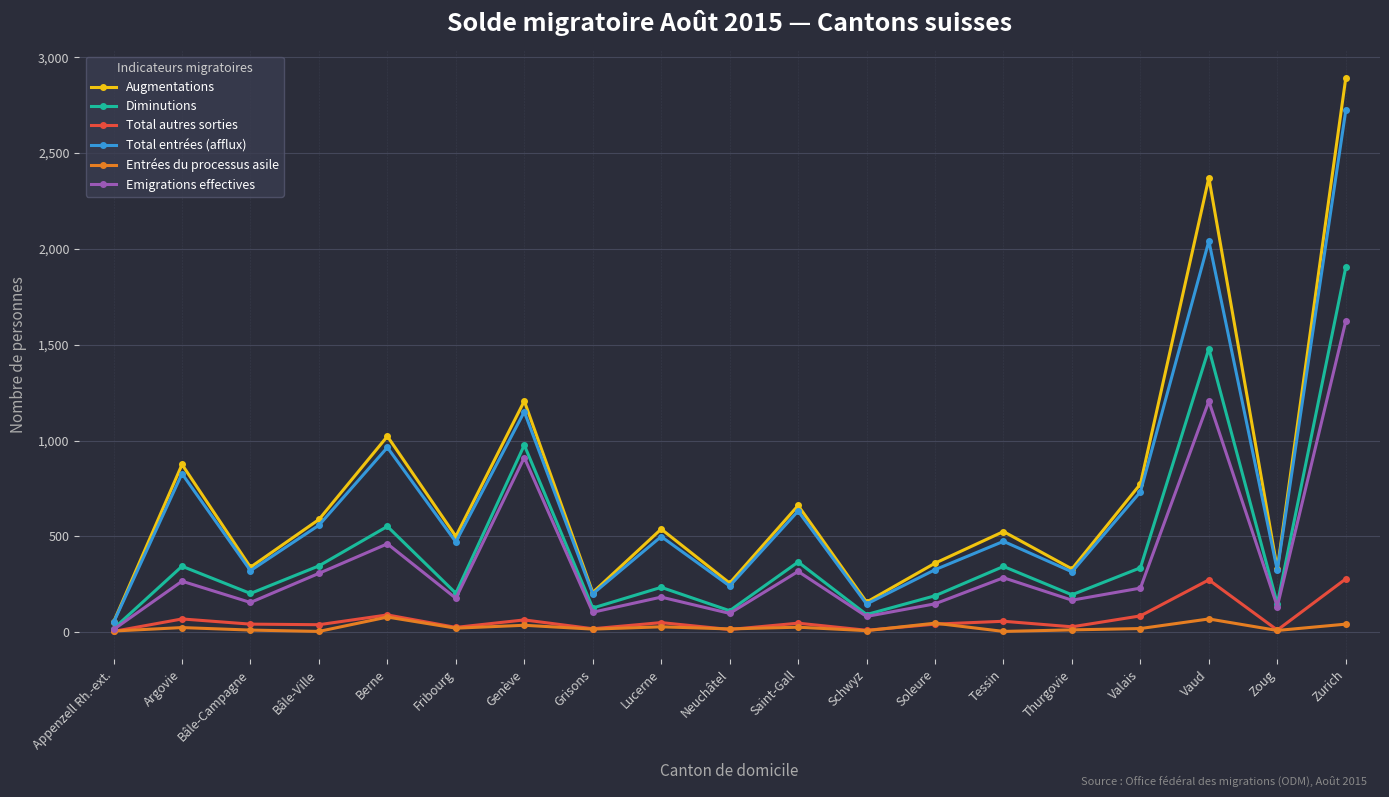

What are all the series names shown in the legend?

Augmentations, Diminutions, Total autres sorties, Total entrées (afflux), Entrées du processus asile, Emigrations effectives